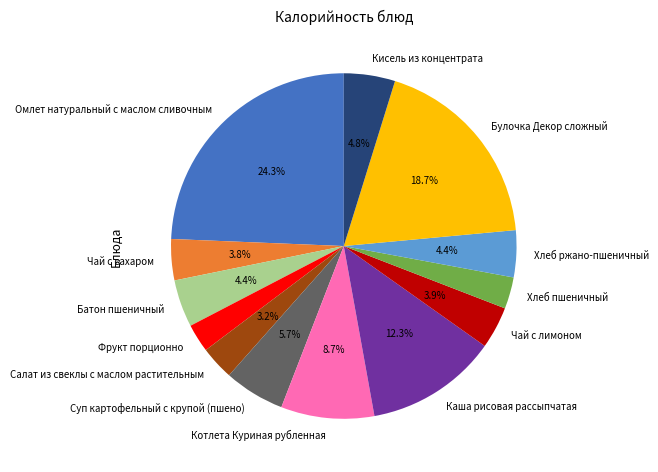

What percentage is the Фрукт порционно slice, to the nearest percent?

3%